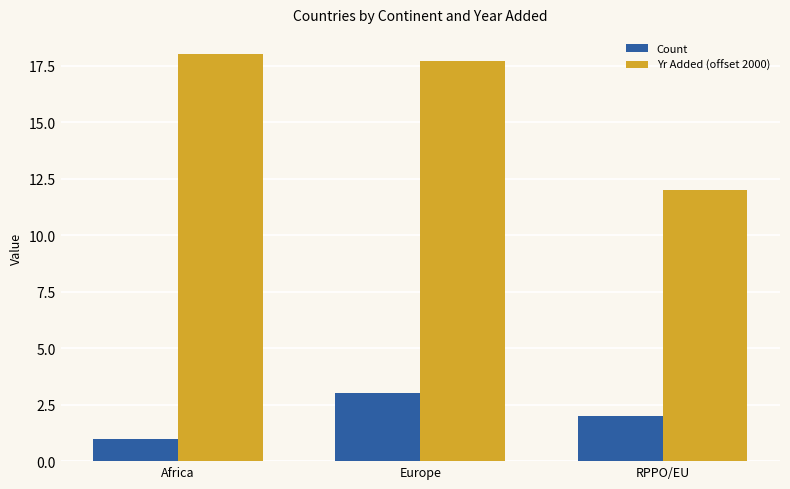

How many data points in Count are less than 2?

1